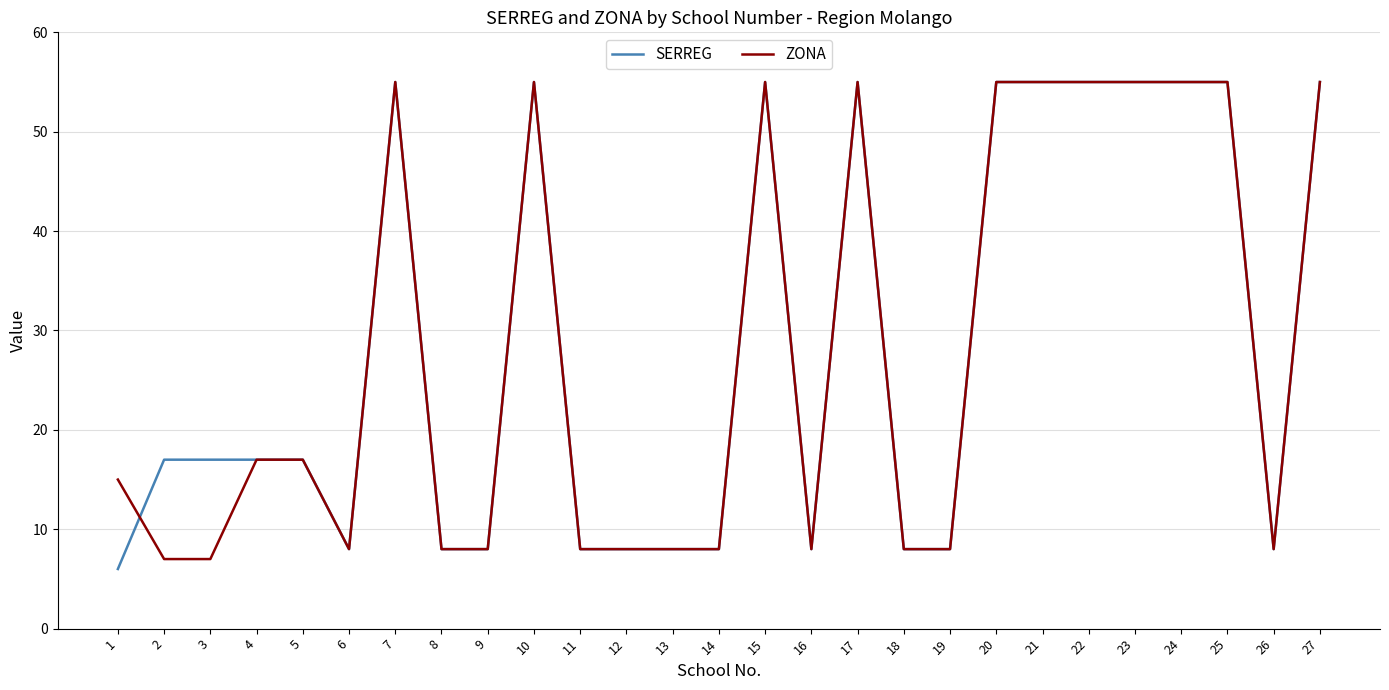

What value does the ZONA series have at 16, to the nearest 5?

10